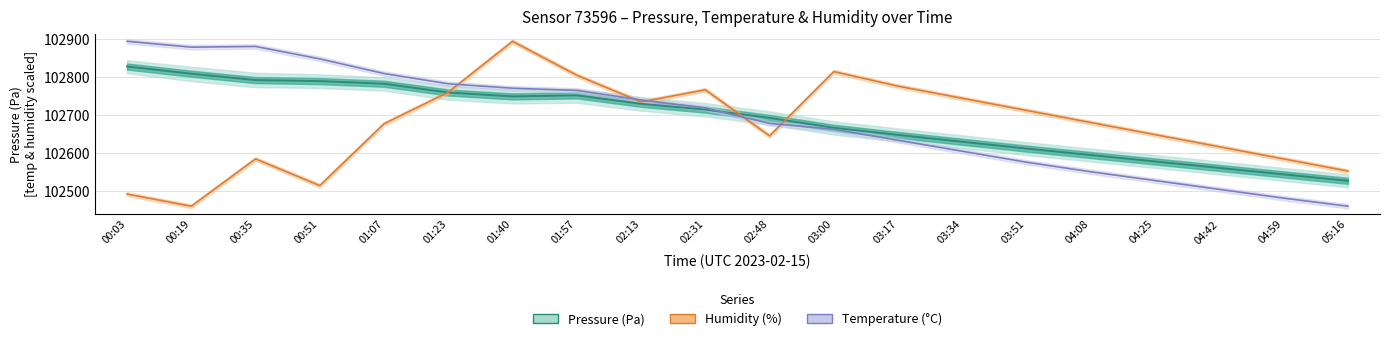

How many times do Humidity (%) and Temperature (°C) cross each other?

5